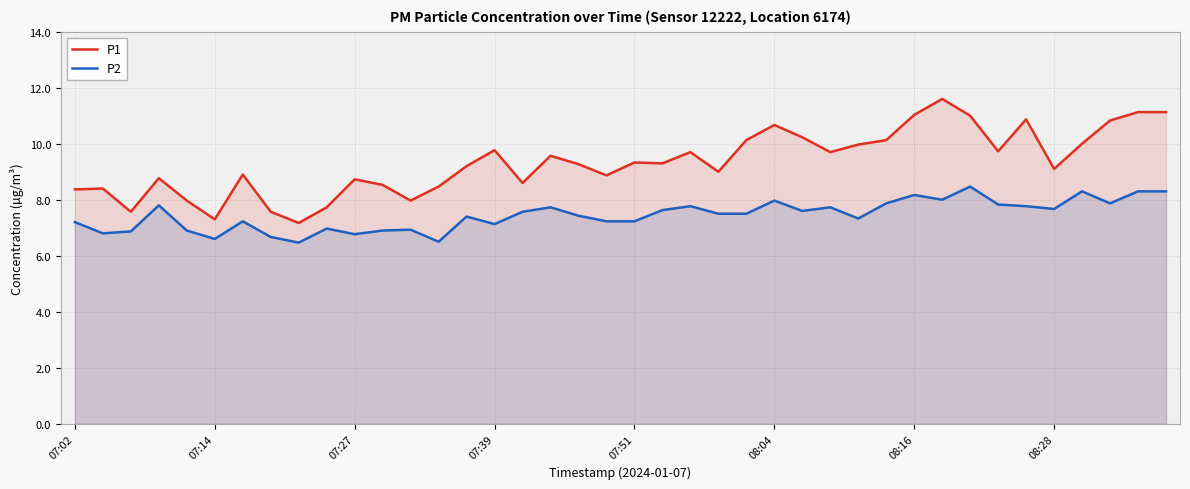

True or false: P1 and P2 cross at least once.

False